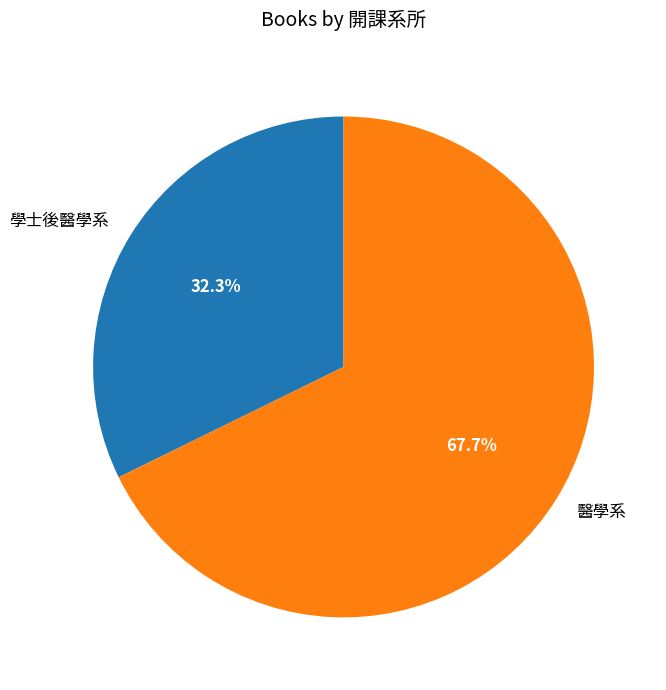

To the nearest percent, what is the combined percentage of 學士後醫學系 and 醫學系?

100%